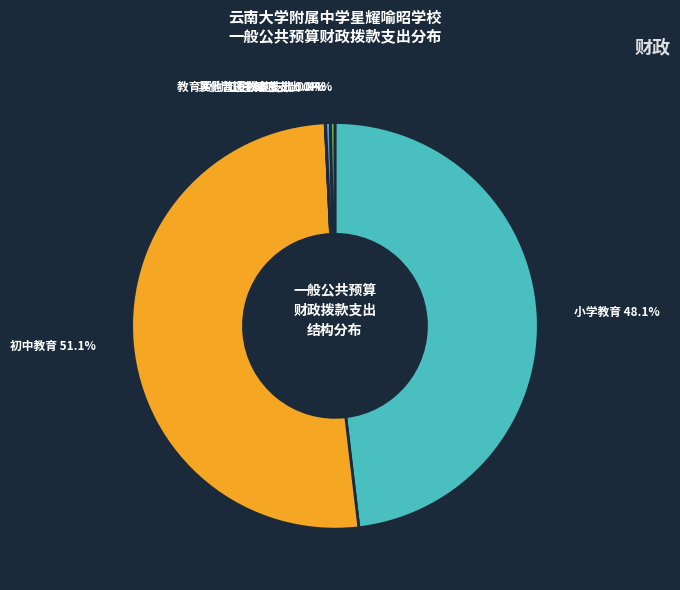

To the nearest percent, what is the average slice percentage?

20%